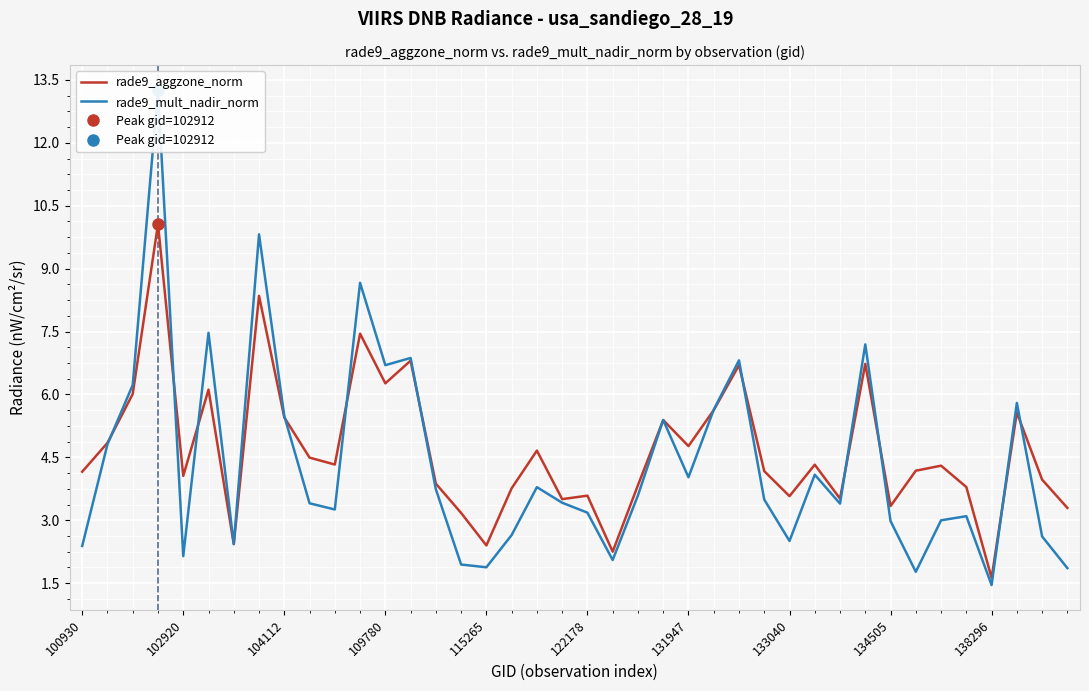

Reading left to right, transcribe all the data shown in this chart.

rade9_aggzone_norm: 4.2	4.8	6.0	10.1	4.1	6.1	2.4	8.4	5.5	4.5	4.3	7.4	6.3	6.8	3.9	3.2	2.4	3.8	4.7	3.5	3.6	2.2	3.8	5.4	4.8	5.6	6.7	4.2	3.6	4.3	3.5	6.7	3.3	4.2	4.3	3.8	1.6	5.6	4.0	3.3
rade9_mult_nadir_norm: 2.4	4.8	6.2	13.3	2.1	7.5	2.4	9.8	5.5	3.4	3.3	8.7	6.7	6.9	3.7	1.9	1.9	2.6	3.8	3.4	3.2	2.1	3.6	5.4	4.0	5.6	6.8	3.5	2.5	4.1	3.4	7.2	3.0	1.8	3.0	3.1	1.5	5.8	2.6	1.9